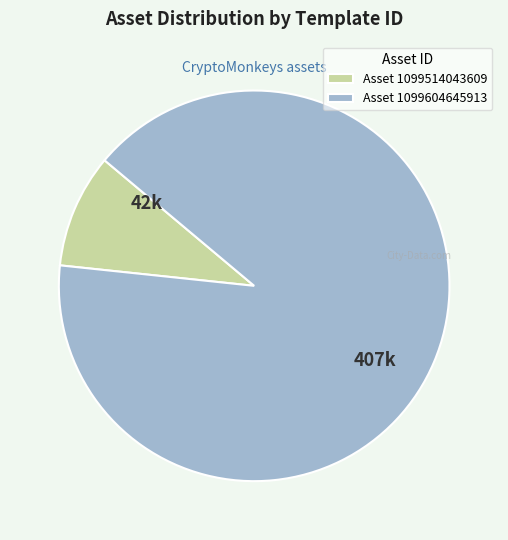

The Asset 1099514043609 slice represents 17% of the pie. True or false?

False